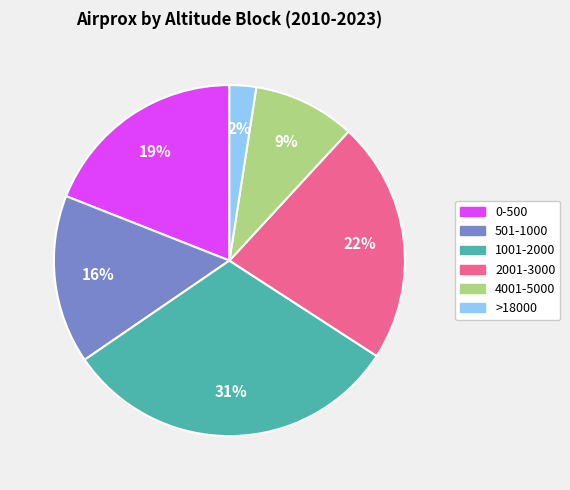

How many segments does this pie chart have?

6